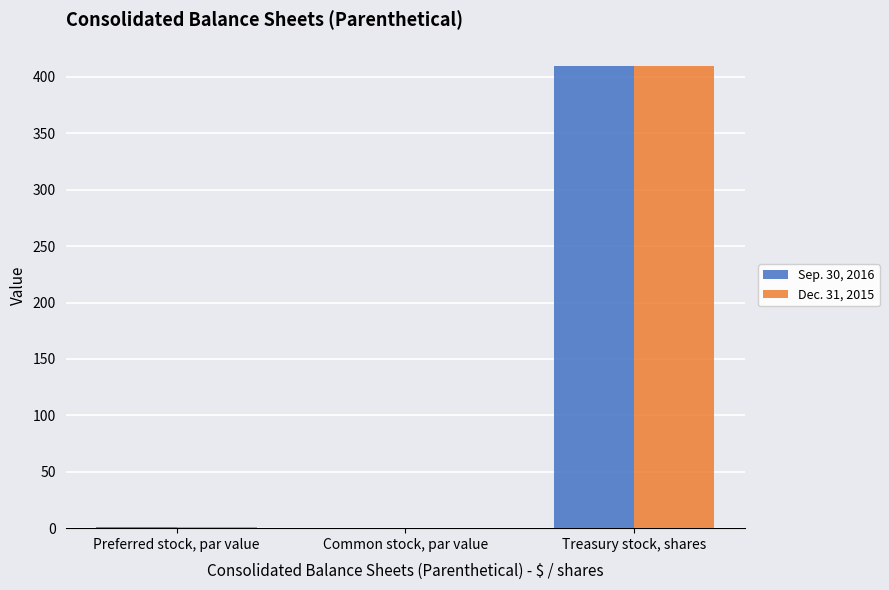

Are the bars grouped side by side (vs. stacked)?

Yes